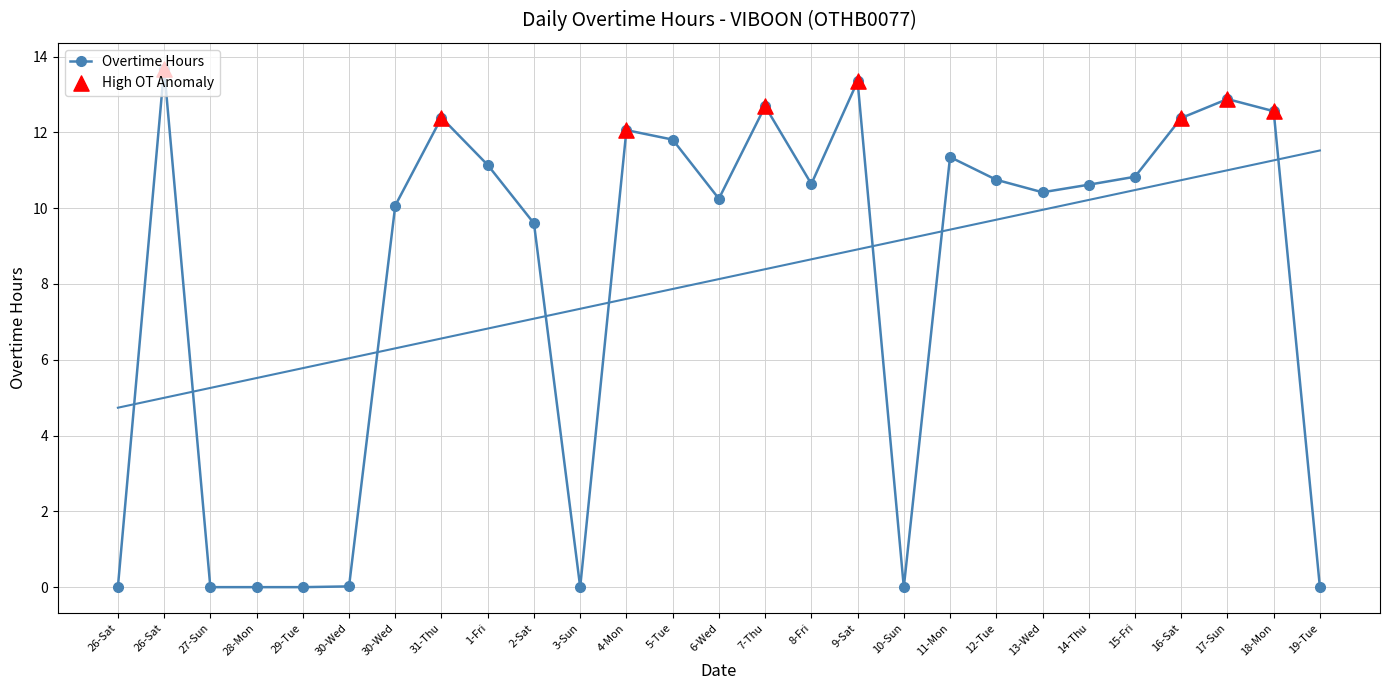

What is the ratio of the value at 16-Sat to the value at 11-Mon?

1.1